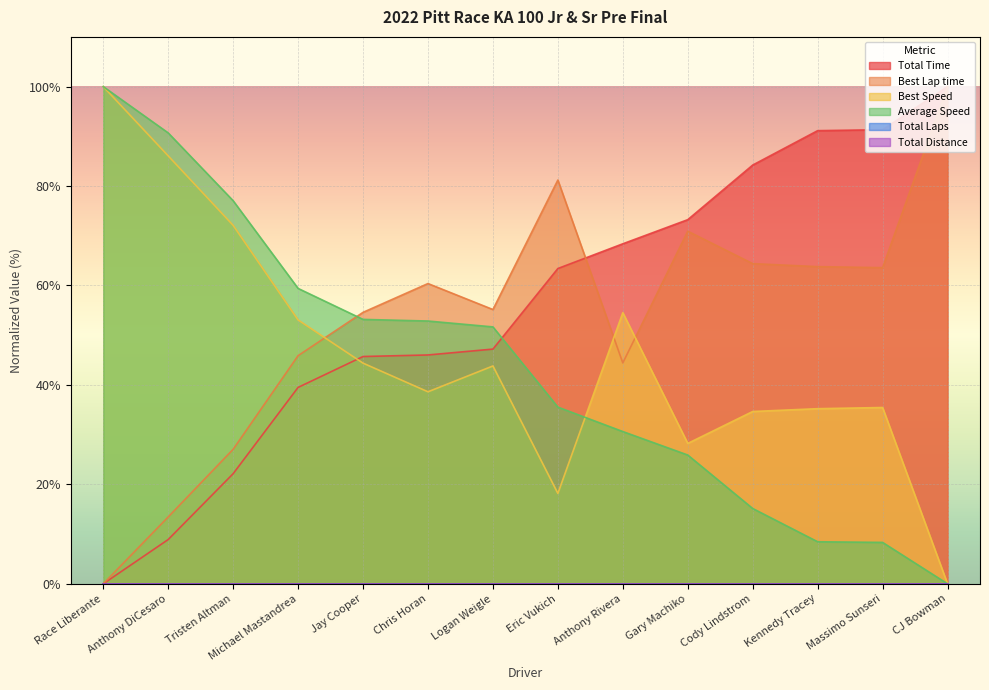

How many values in the Average Speed series are below 51?

7